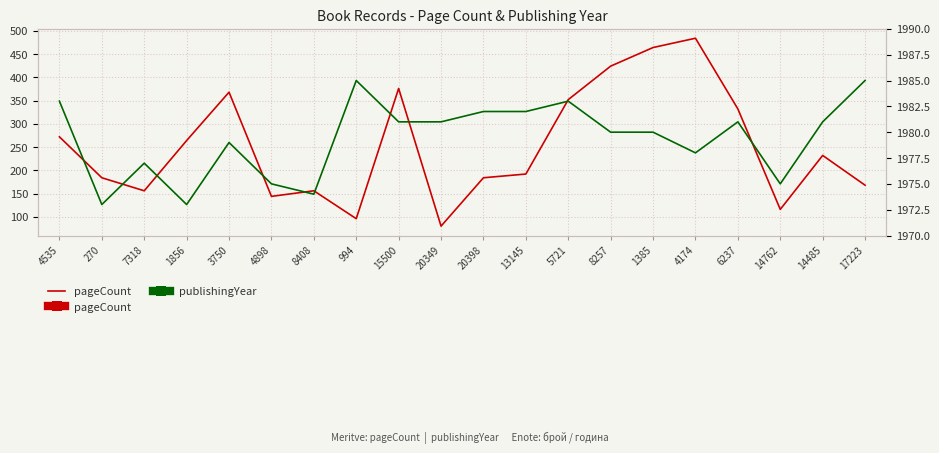

What value does the pageCount series have at 6237?

332